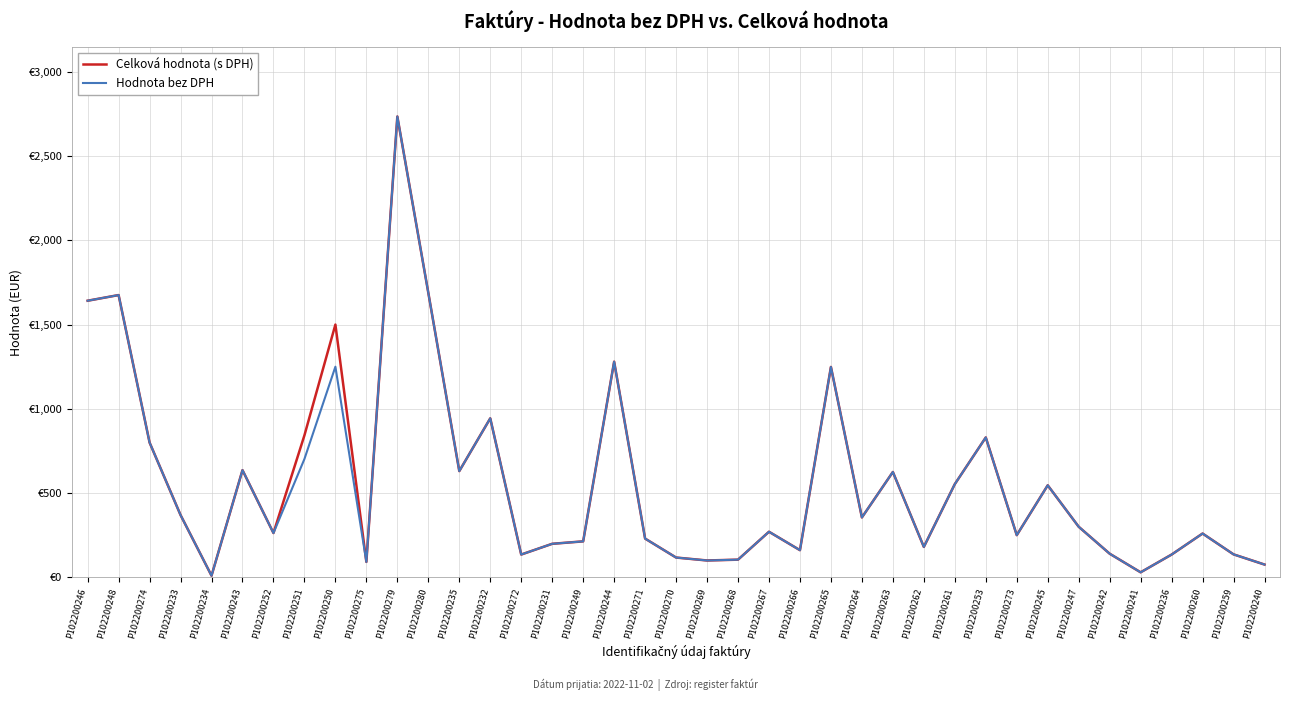

What are all the series names shown in the legend?

Celková hodnota (s DPH), Hodnota bez DPH